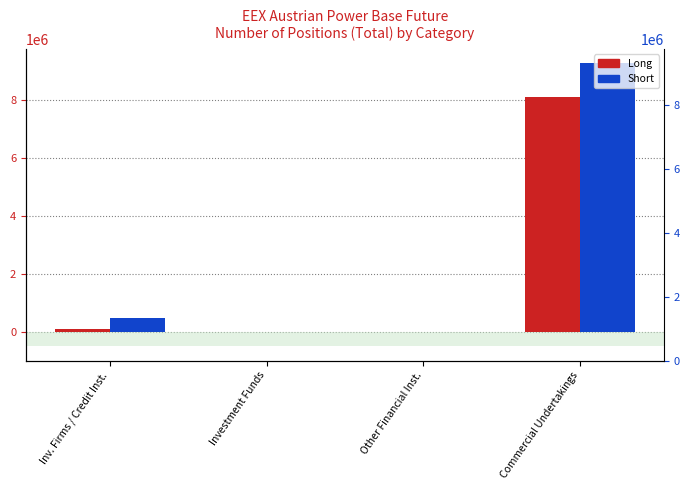

Reading left to right, transcribe all the data shown in this chart.

Long: Inv. Firms / Credit Inst.=89304	Investment Funds=0	Other Financial Inst.=0	Commercial Undertakings=8109129
Short: Inv. Firms / Credit Inst.=462209	Investment Funds=0	Other Financial Inst.=0	Commercial Undertakings=9269088